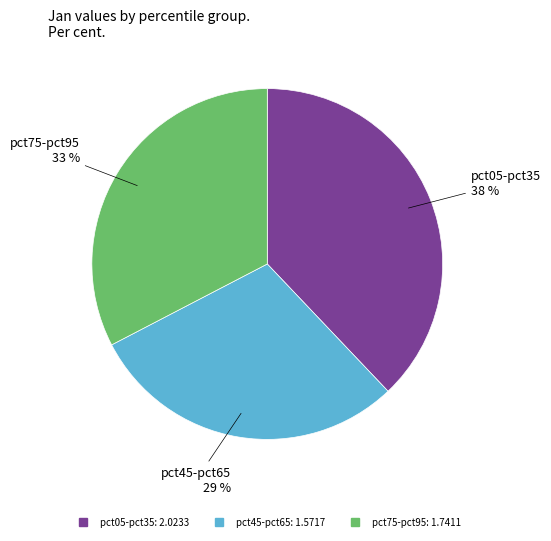

Does any single category account for the majority?

No